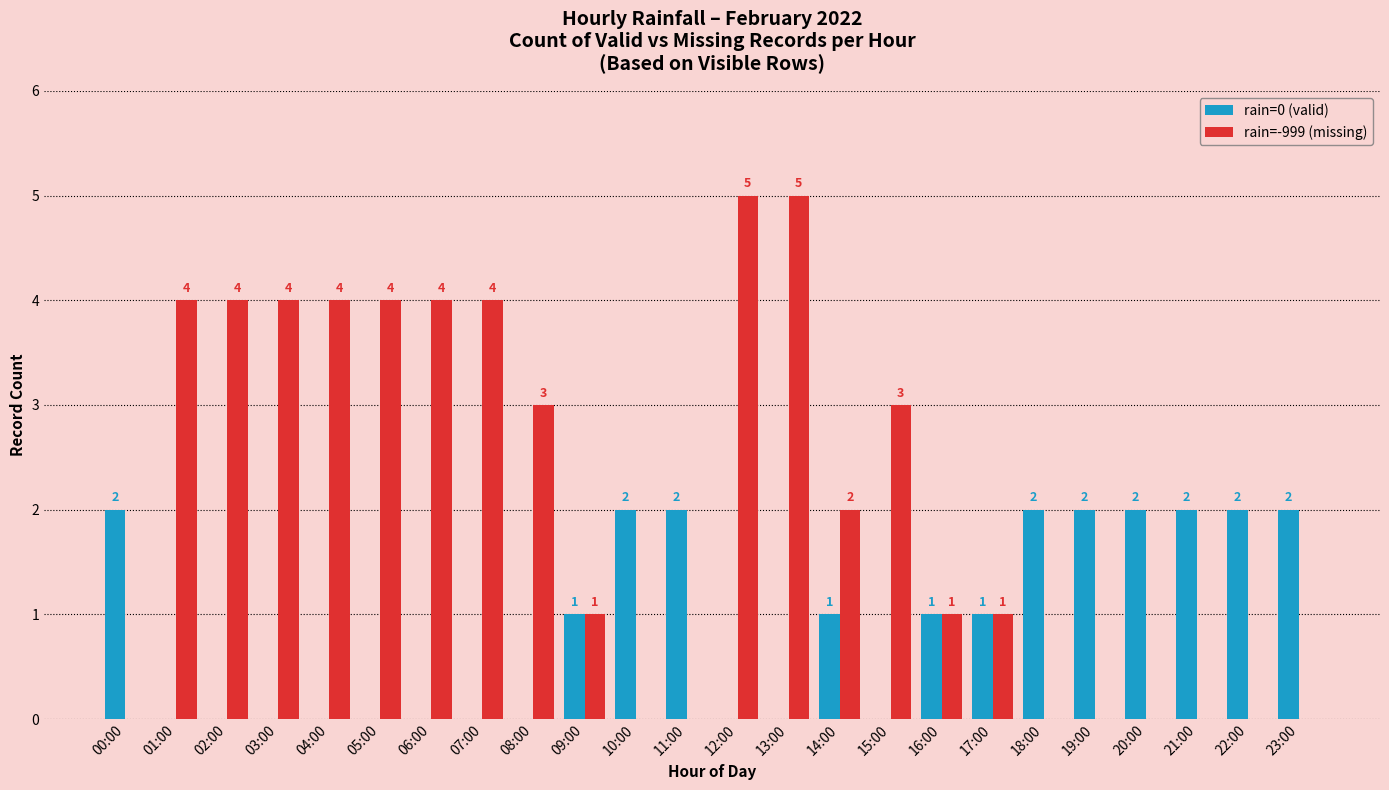

Between 02:00 and 08:00, which series saw the biggest shift?

rain=-999 (missing)